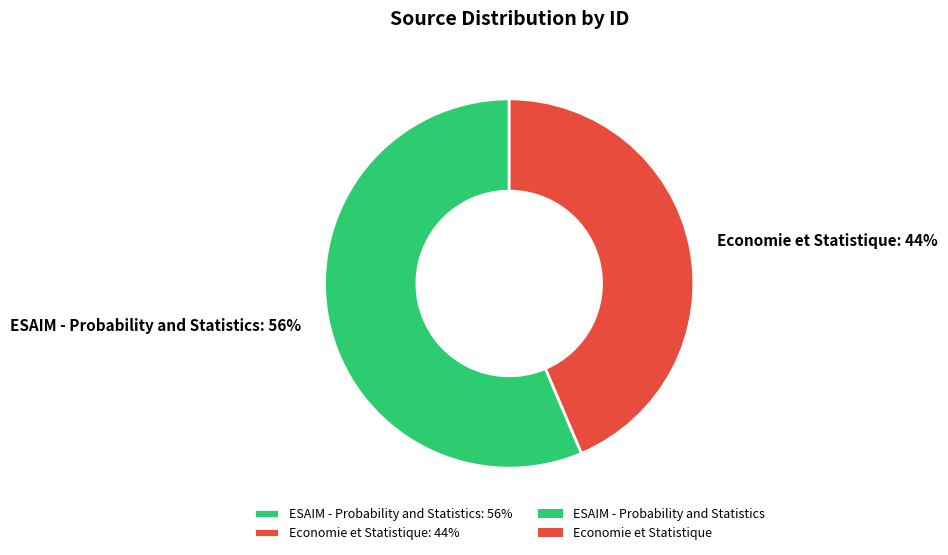

What percentage is the Economie et Statistique slice, to the nearest percent?

44%